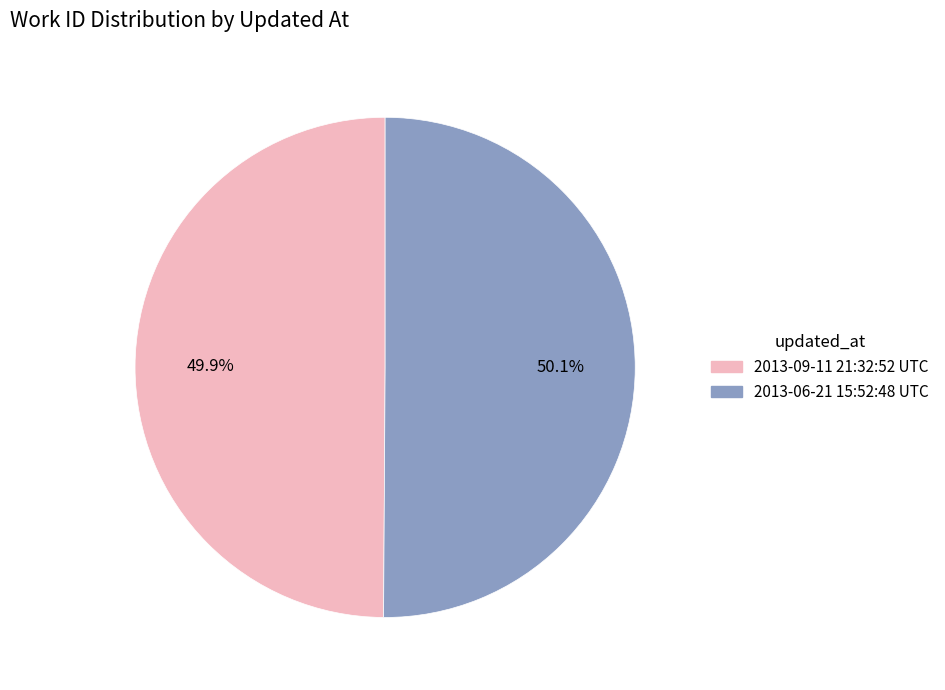

Is there a majority slice in this chart?

Yes